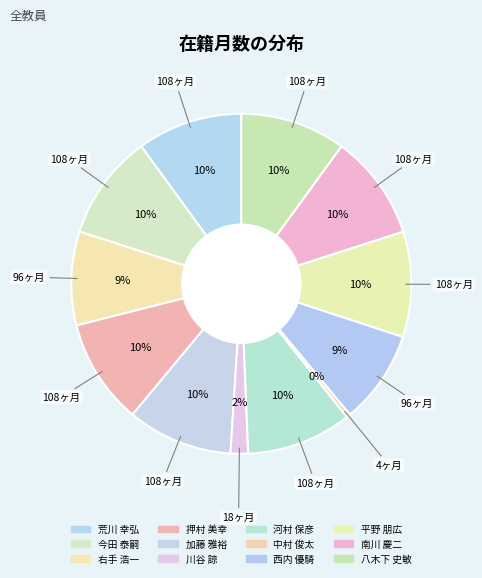

How many slices are in this pie chart?

12